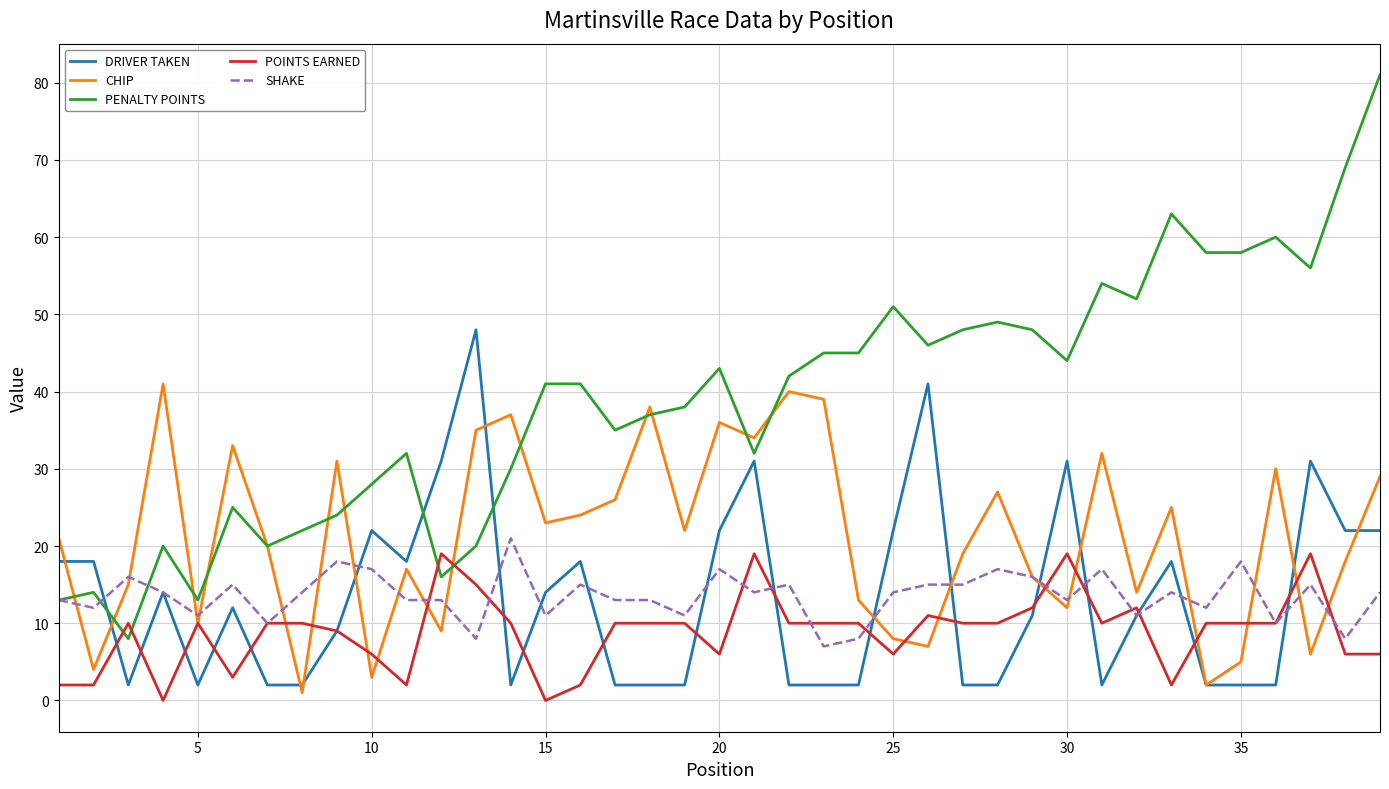

Count the number of data series in this chart.

5